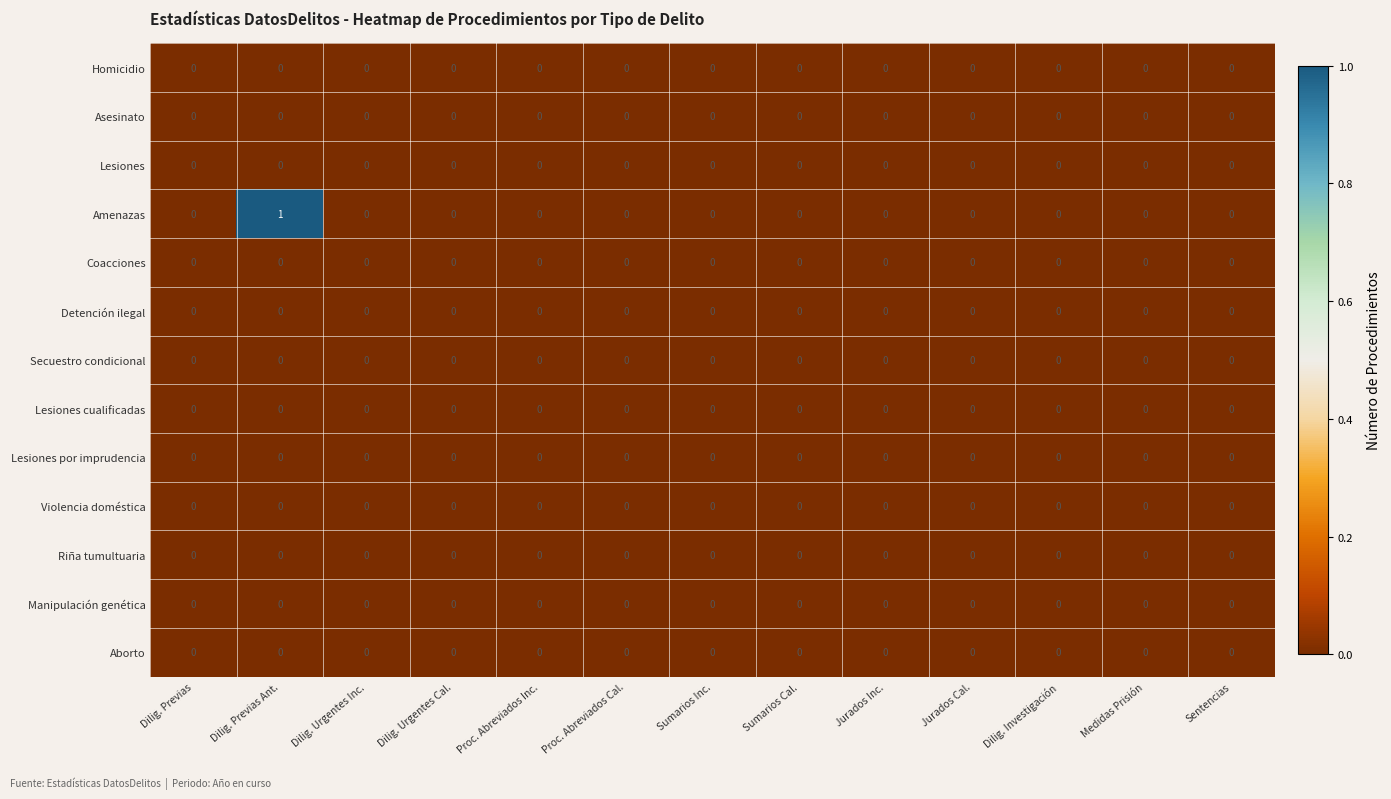

Which series has the largest range (max minus min)?

Amenazas